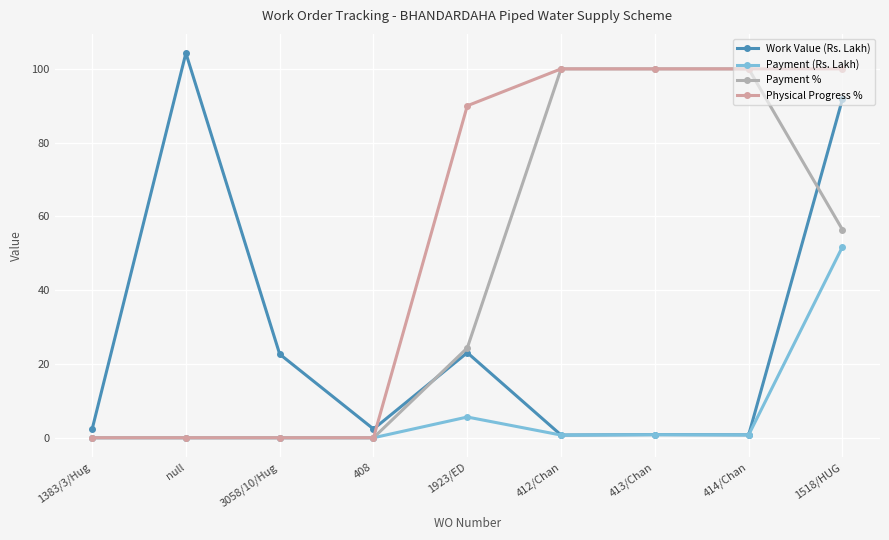

Does the chart have visible grid lines?

Yes